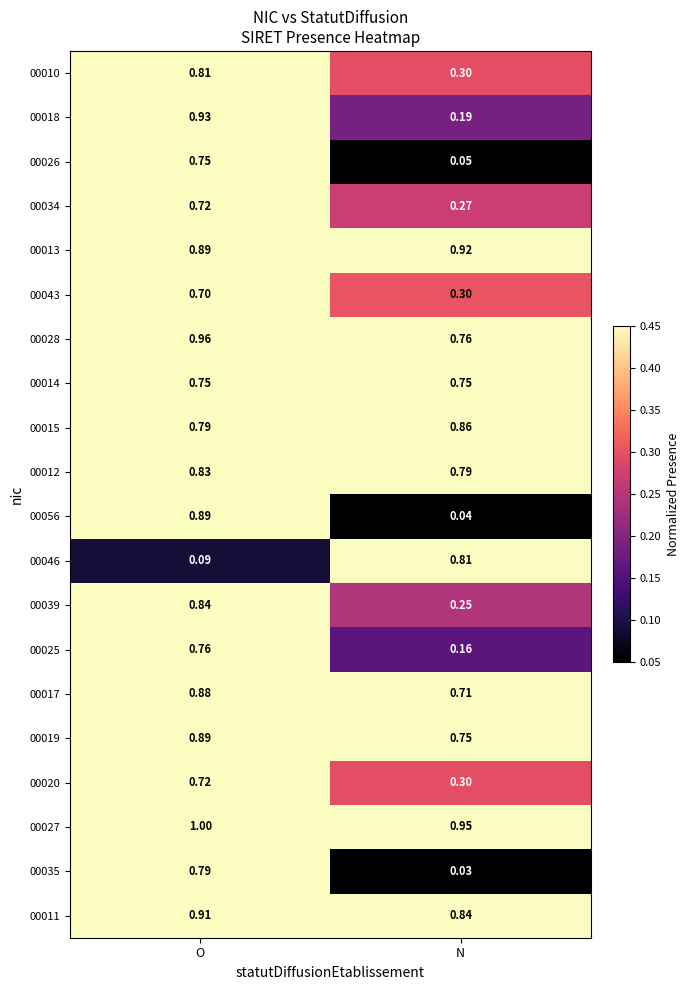

At which category does the chart reach its peak across all series?

O